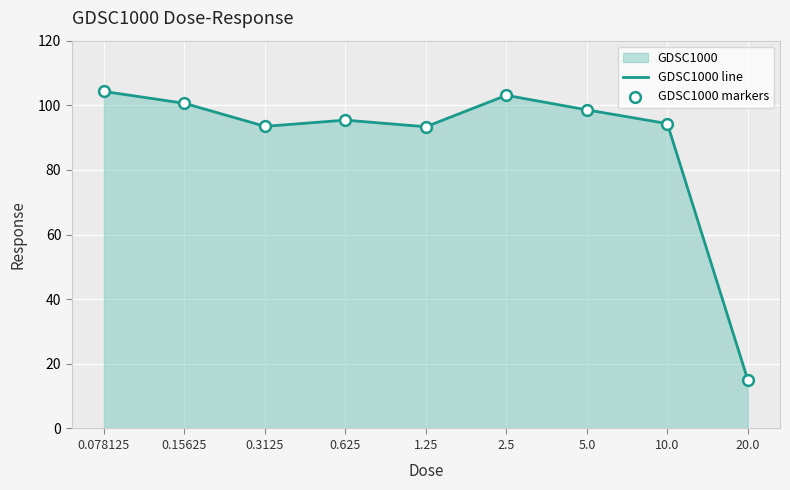

Read the value at 0.078125.

104.3